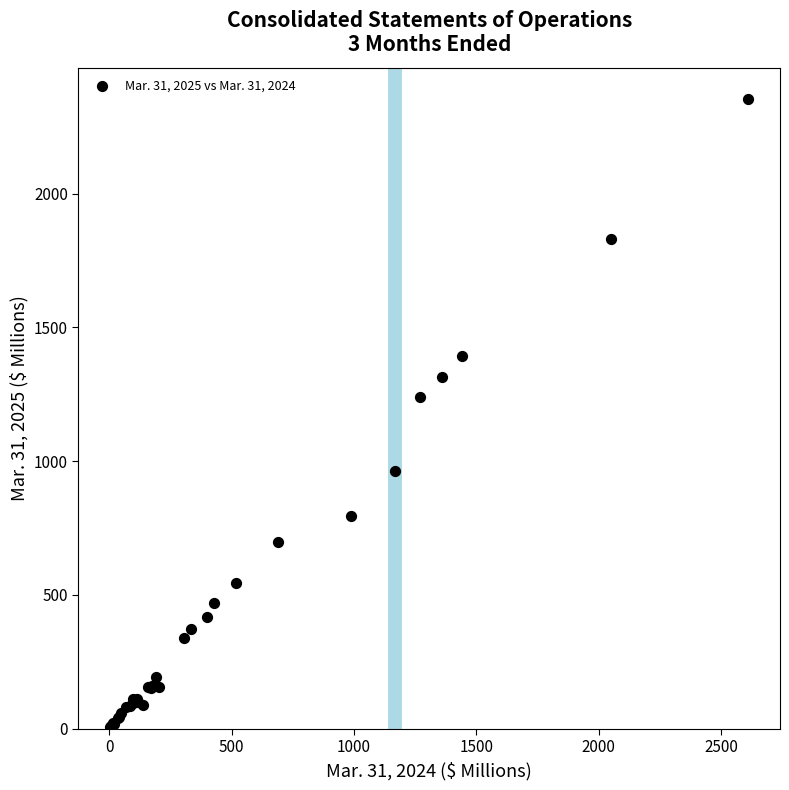

What Y value in the scatter plot is closest to 1179?

1238